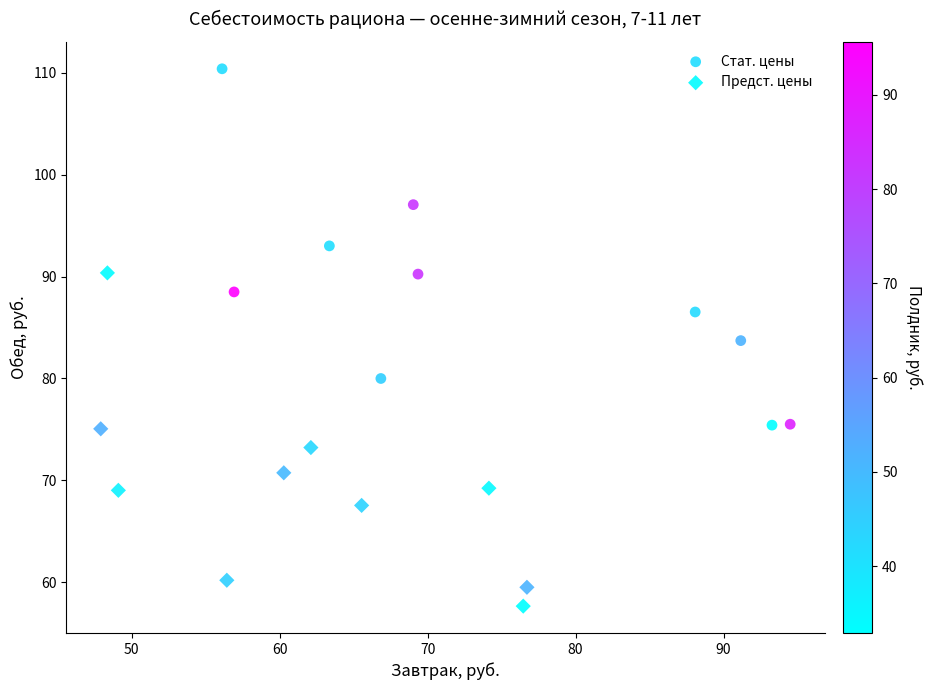

Which series reaches the minimum Y coordinate?

Предст. цены